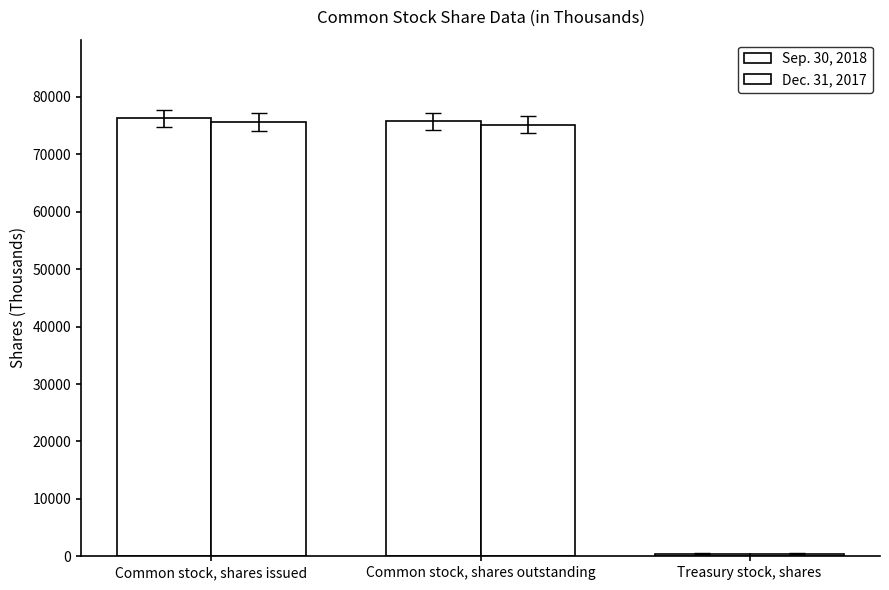

Read the Dec. 31, 2017 value at Treasury stock, shares.

477